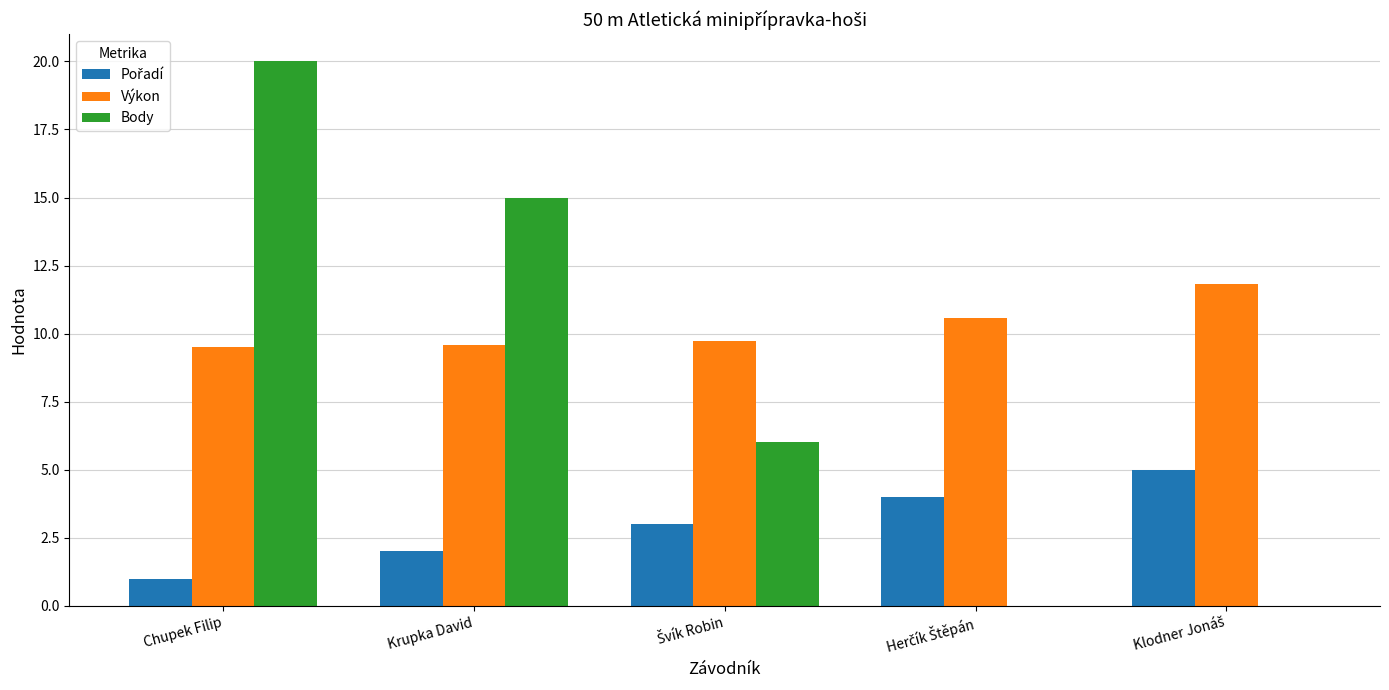

What is the total value across all series at Krupka David?

26.6